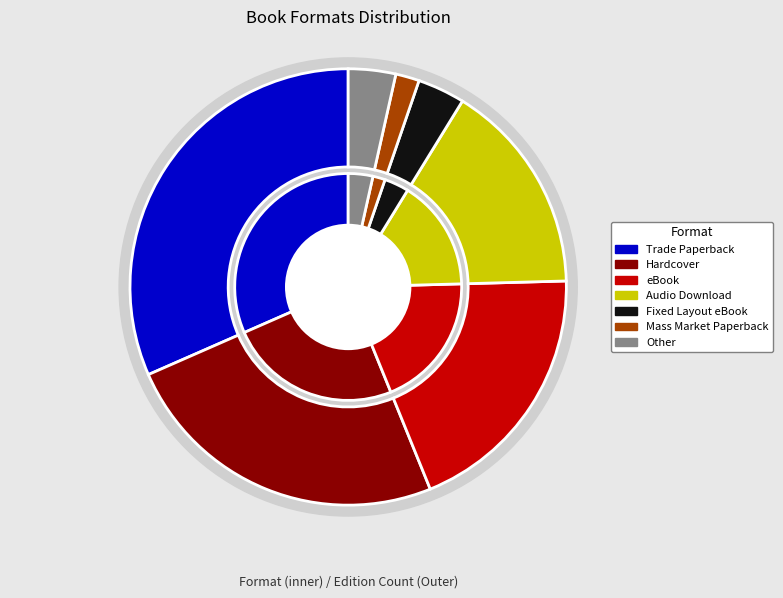

To the nearest percent, what portion does Trade Paperback represent?

32%